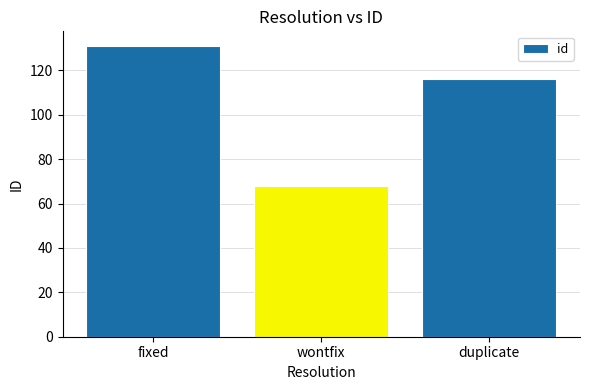

What is the sum of all values?

315